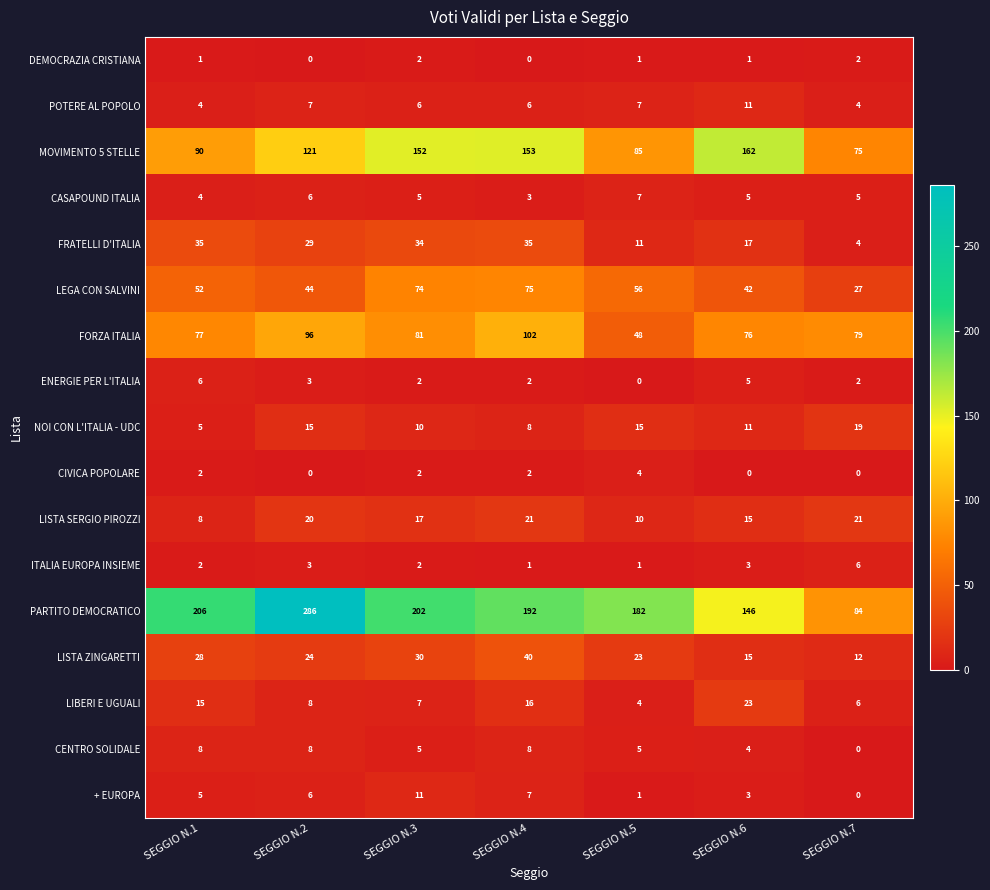

What is the total value across all series at SEGGIO N.6?

539